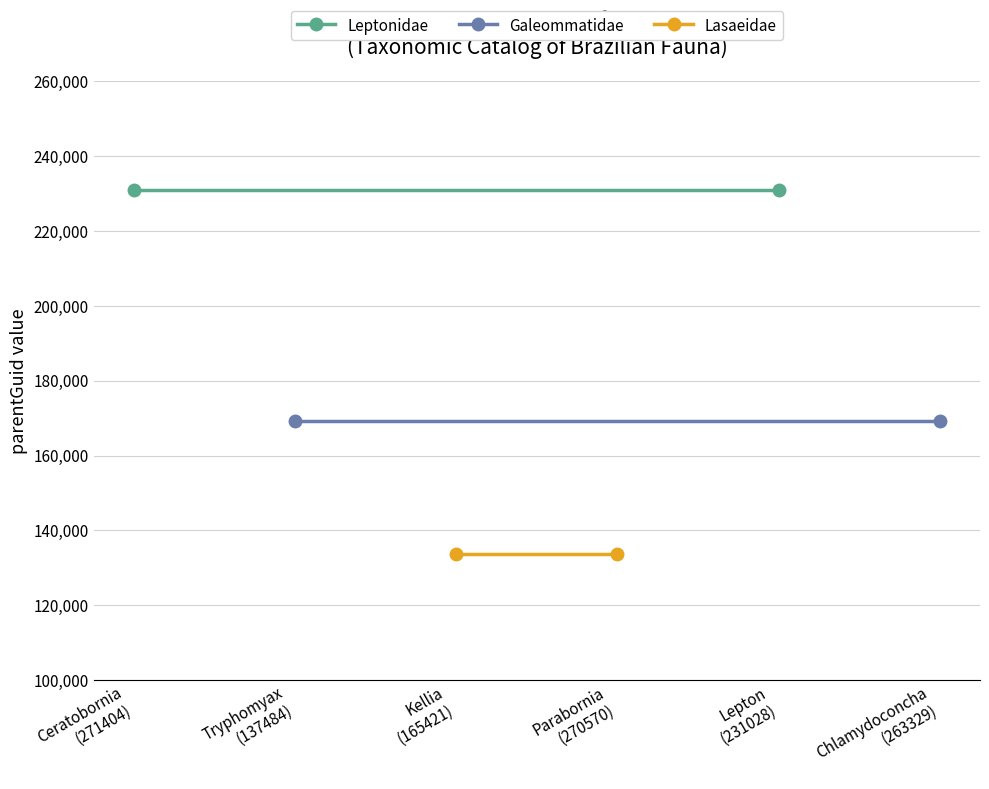

Reading left to right, list all the values displayed in this chart.

Leptonidae: 231004	231004
Galeommatidae: 169128	169128
Lasaeidae: 133665	133665